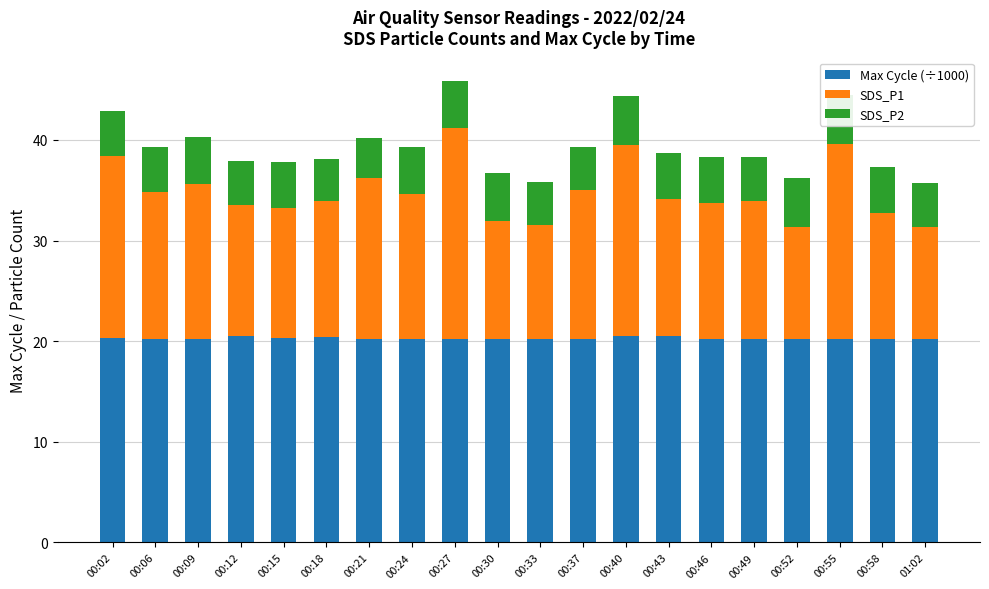

What is the label of the 5th bar from the right?

00:49